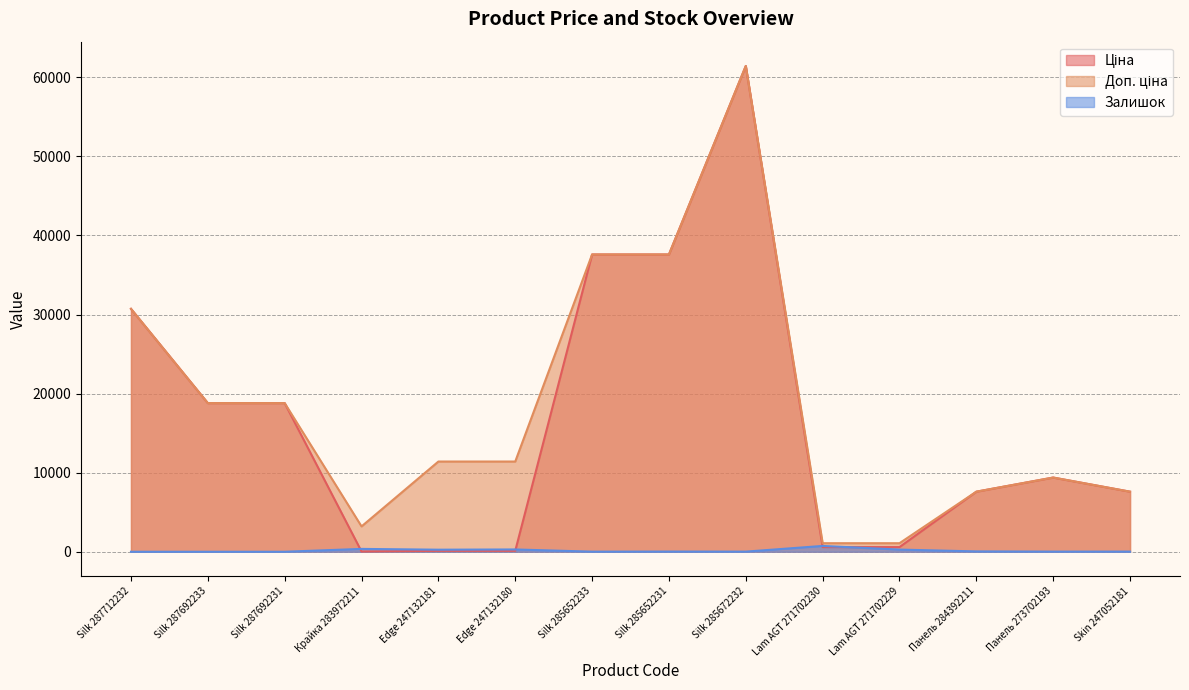

How many lines are shown in the chart?

3